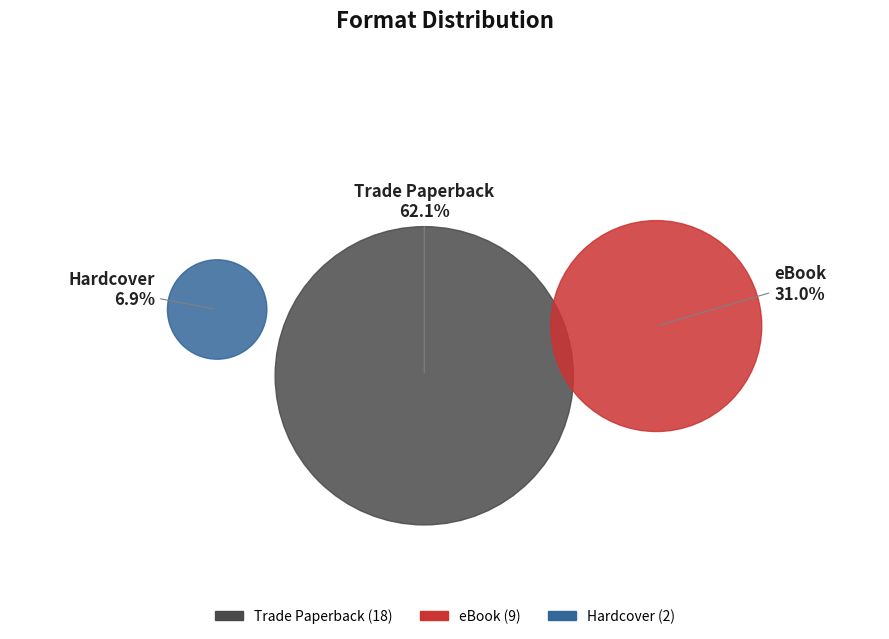

To the nearest percent, what is the difference between the largest and smallest slice percentages?

55%